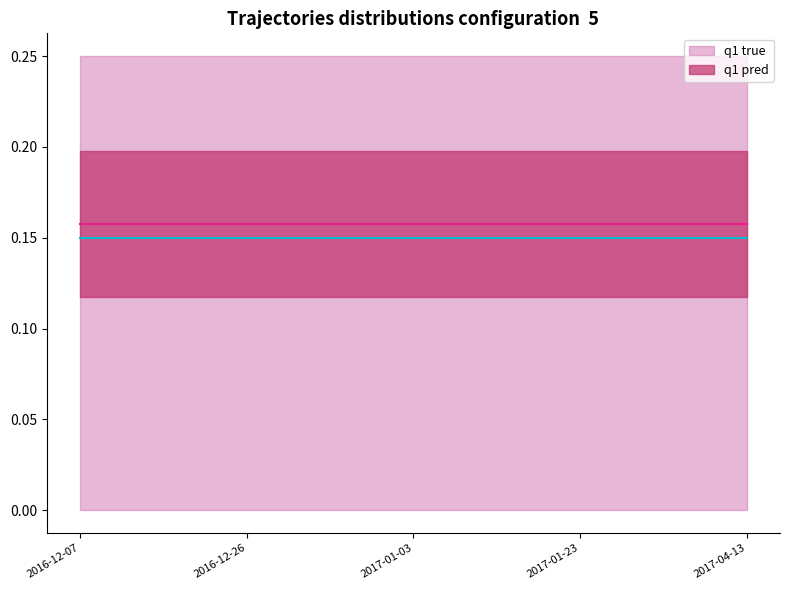

At which category is the sum across all series the highest?

2016-12-07